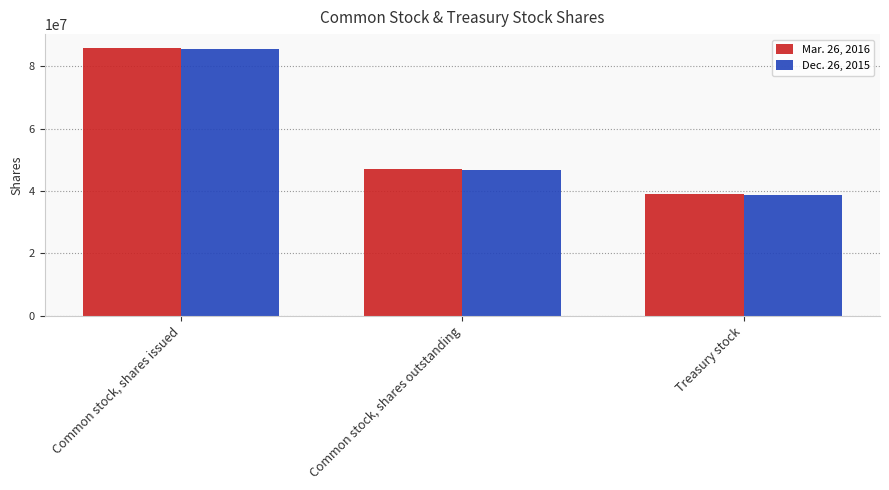

Rank the series at Treasury stock from lowest to highest value.

Dec. 26, 2015, Mar. 26, 2016